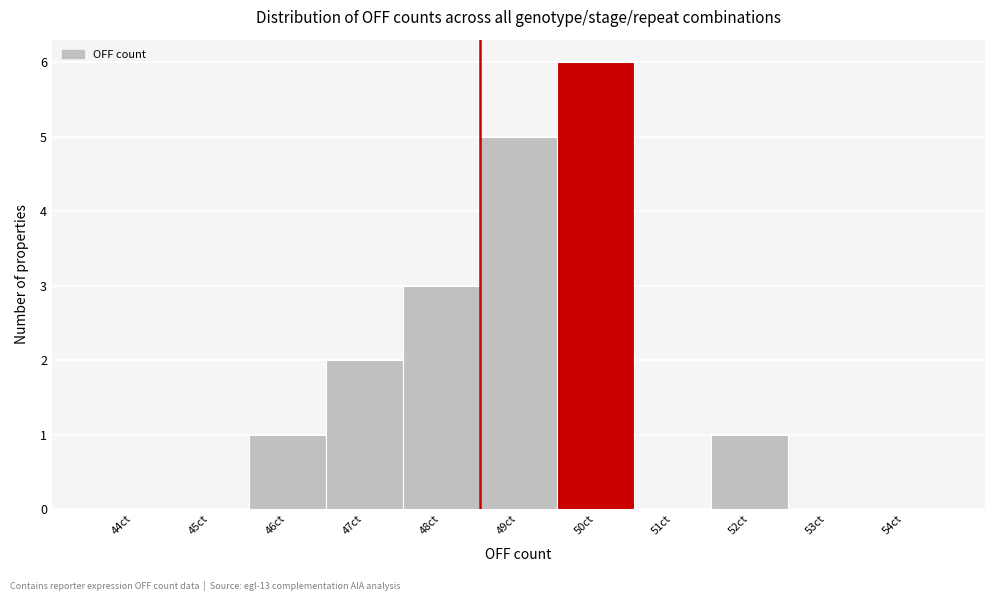

Reading right to left, extract all data points from this chart.

54ct=0	53ct=0	52ct=1	51ct=0	50ct=6	49ct=5	48ct=3	47ct=2	46ct=1	45ct=0	44ct=0